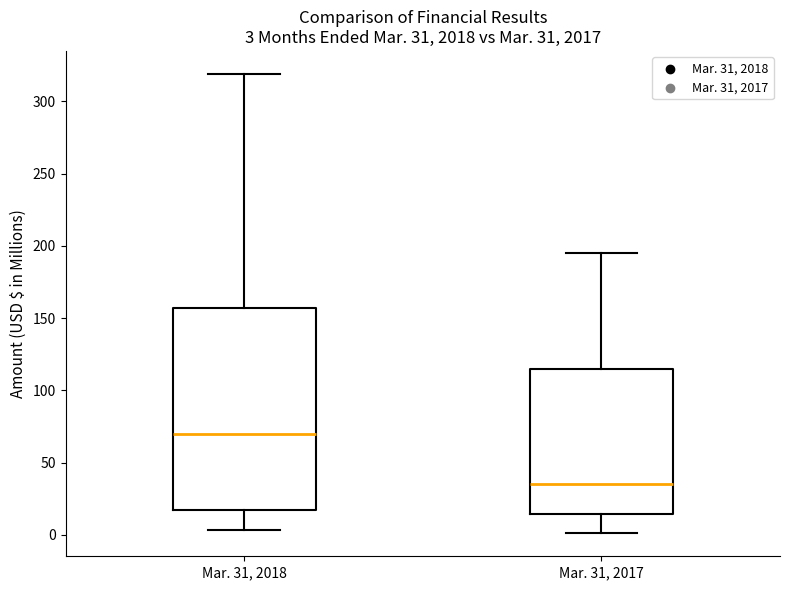

Which box has the highest median line?

Mar. 31, 2018